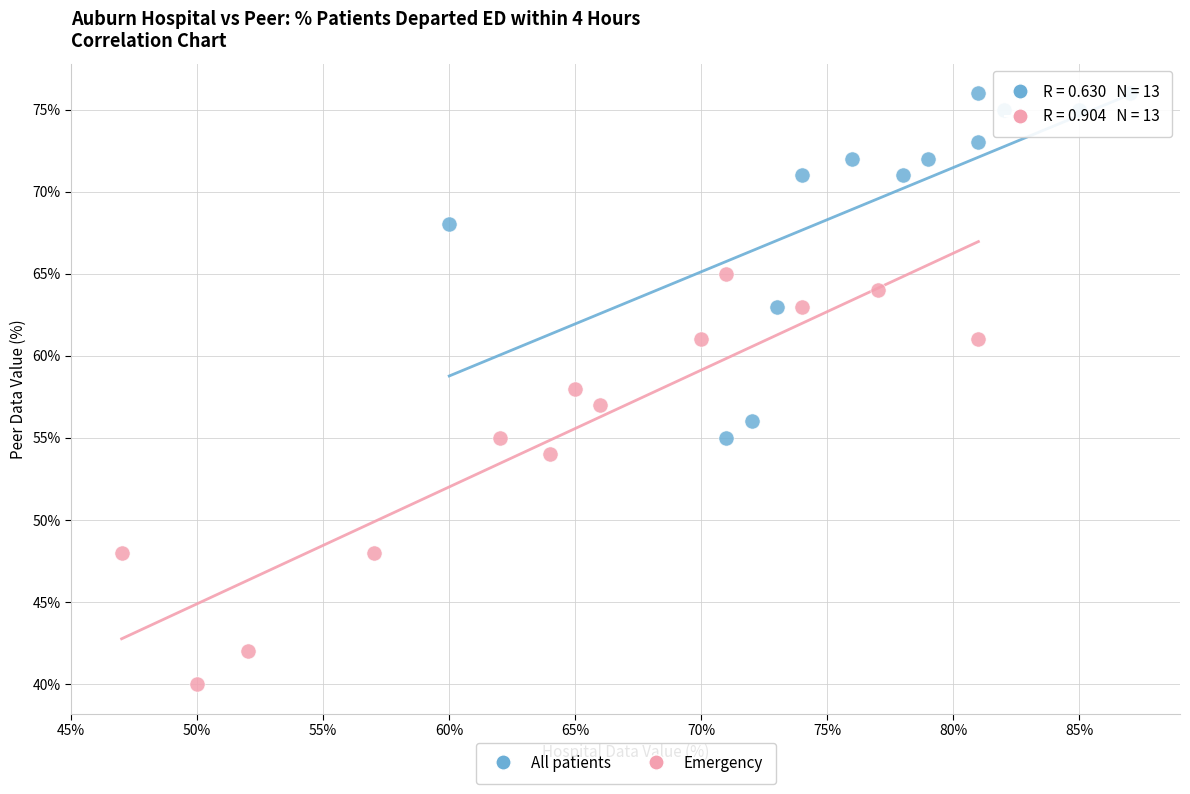

Which series contains the highest Y value?

All patients